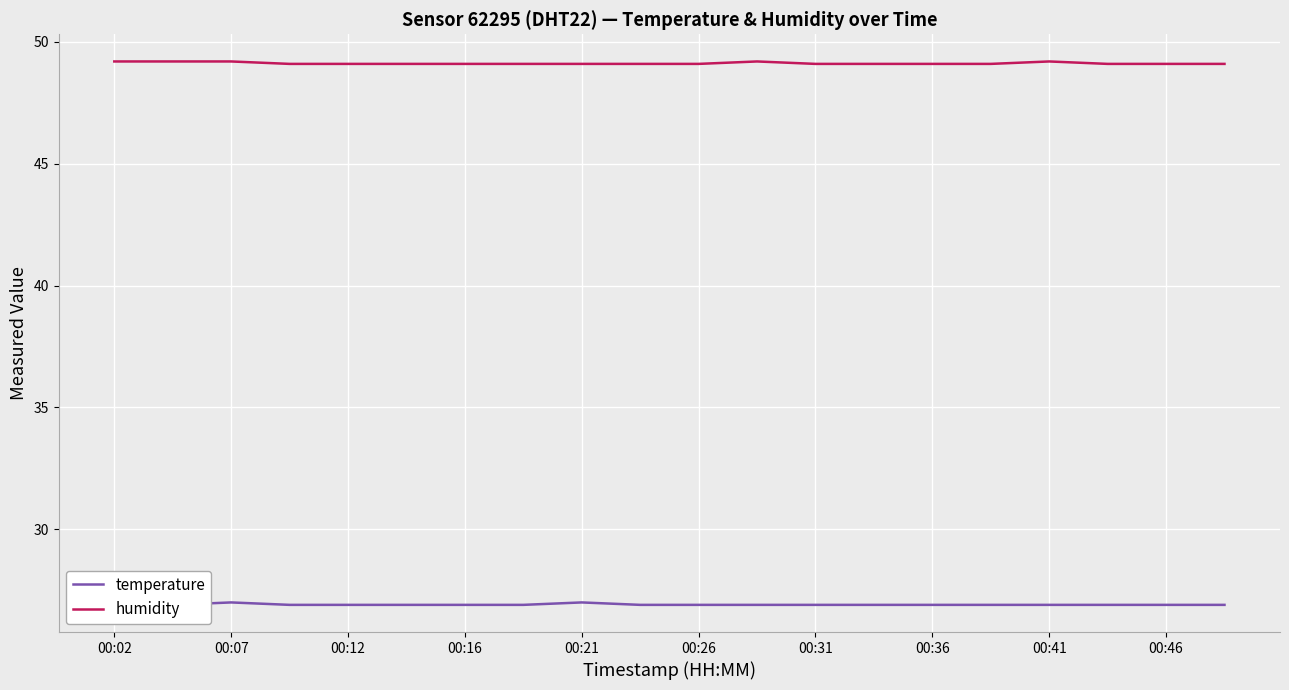

In temperature, how many points are higher than both neighbors (excluding endpoints)?

2